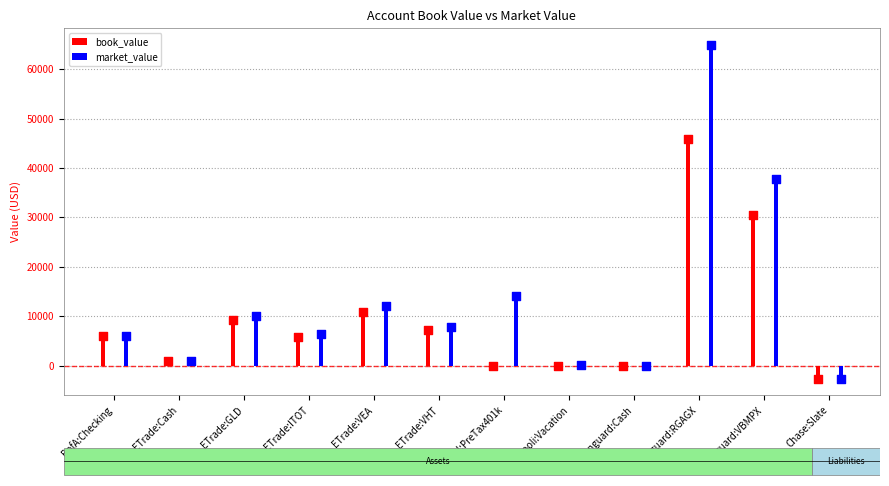

Which series reaches the maximum Y coordinate?

market_value